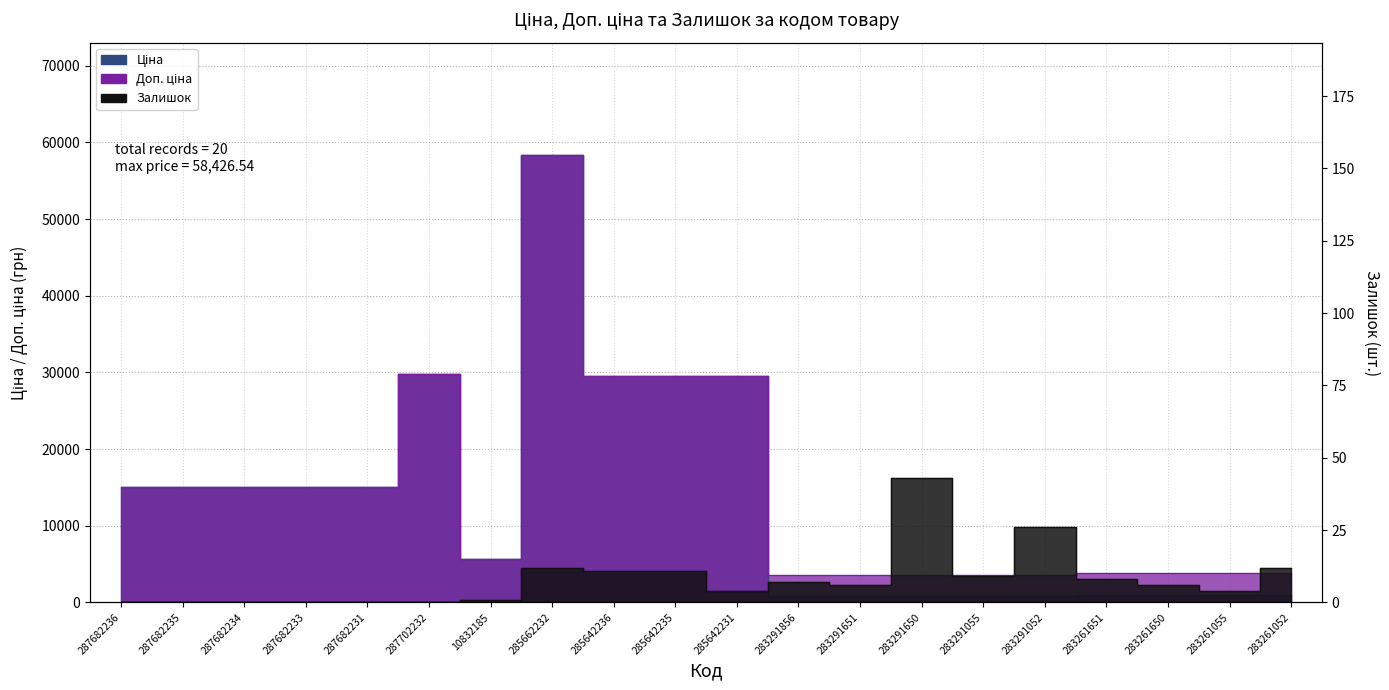

Which has a higher value, 10832185 or 287702232?

287702232